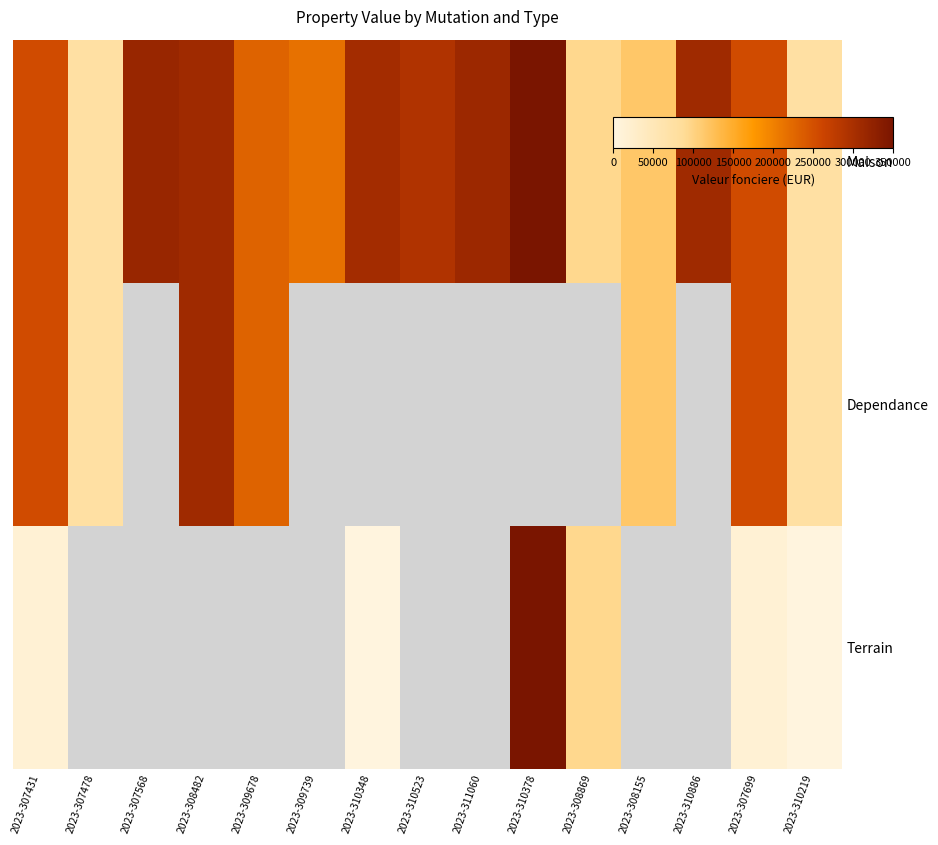

What is the sum of the Maison values at 2023-309678 and 2023-308155?

345000.0